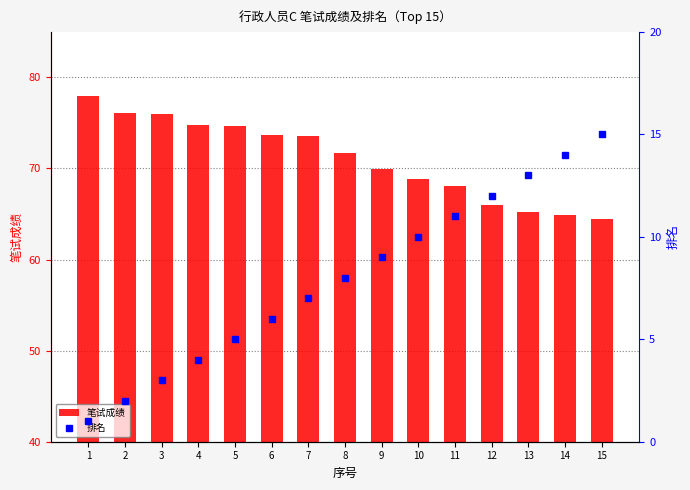

What is the value of the 排名 bar at the 12th from the left?

12.0